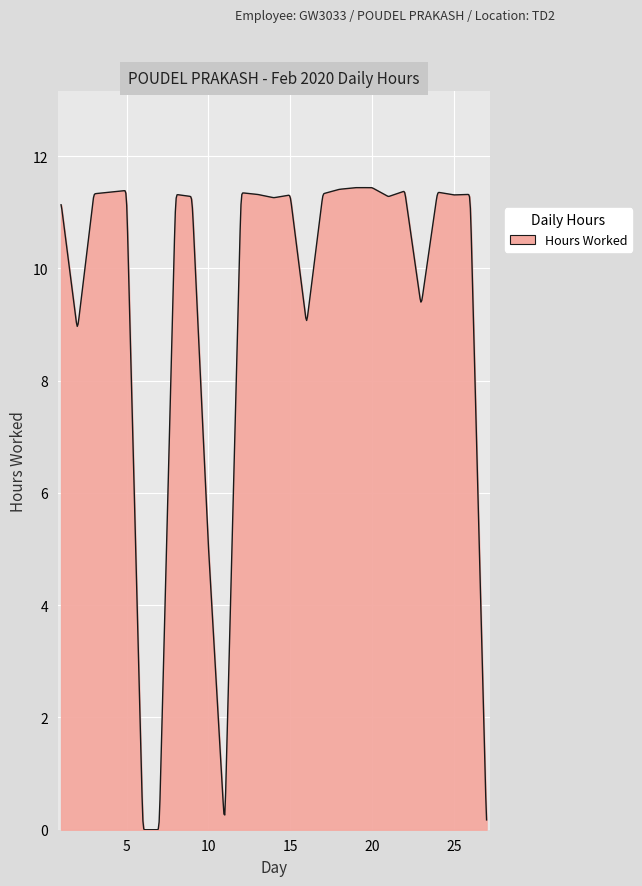

What is the maximum value shown in the chart?

11.4